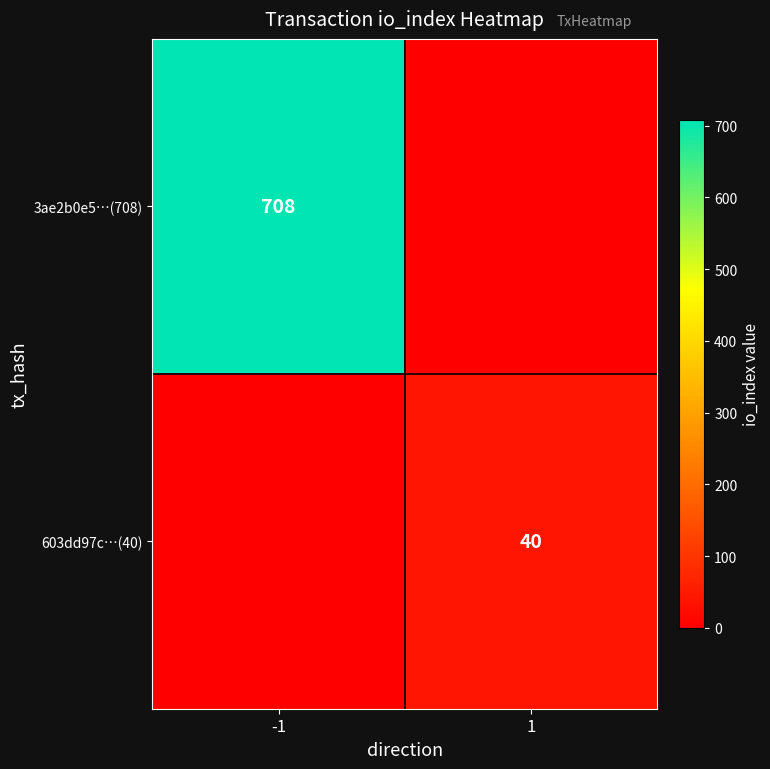

What is the maximum value for 603dd97c…(40)?

40